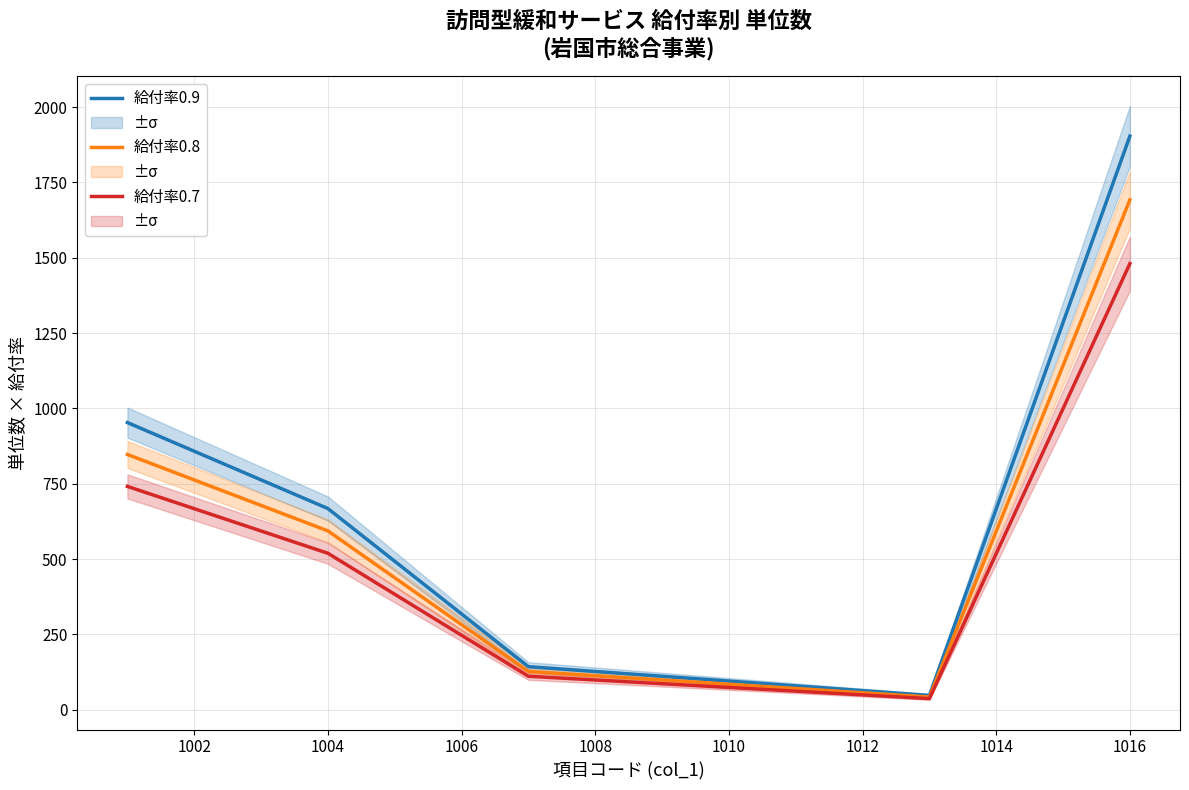

What is the approximate value of 給付率0.8 at 1010?

84.8